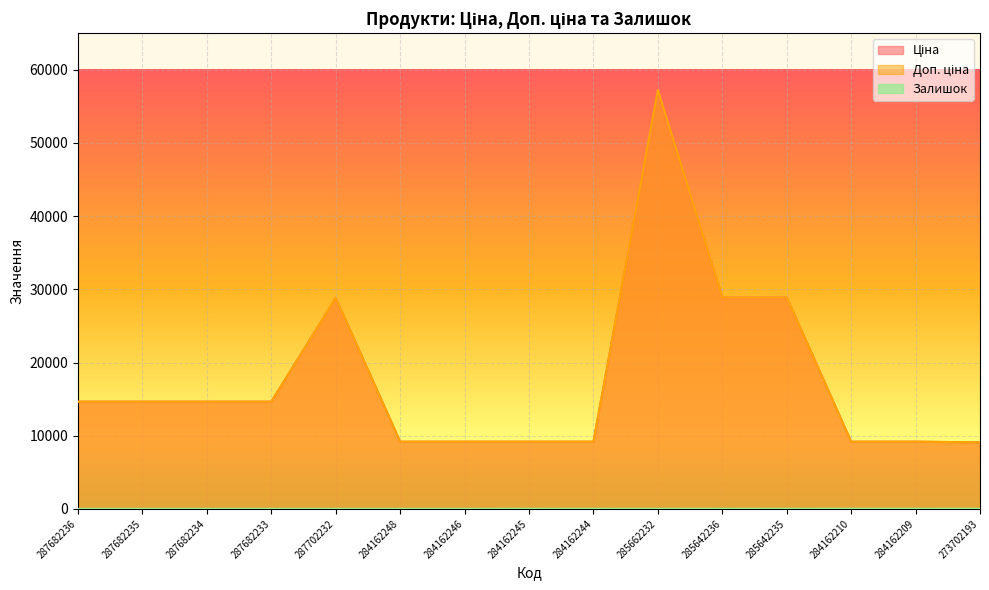

At 284162248, list the series in order from largest to smallest.

Ціна, Доп. ціна, Залишок